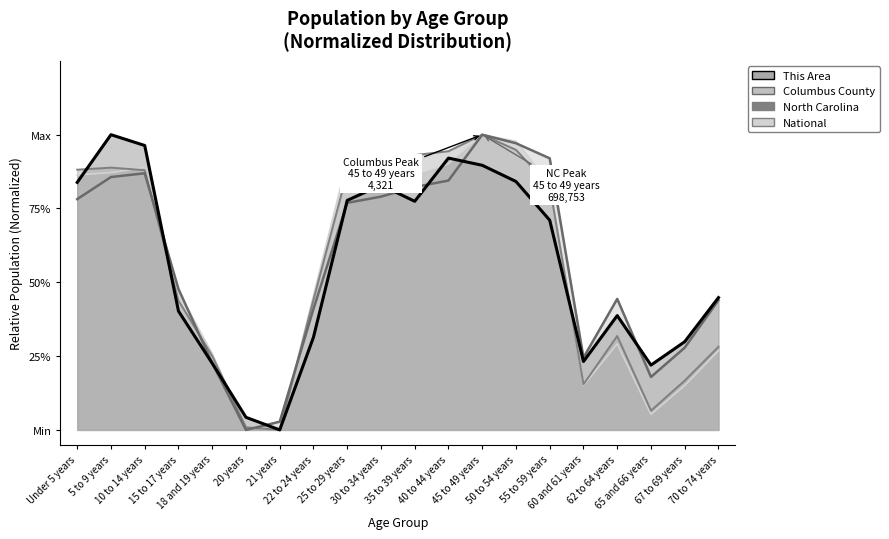

How many lines are shown in the chart?

4